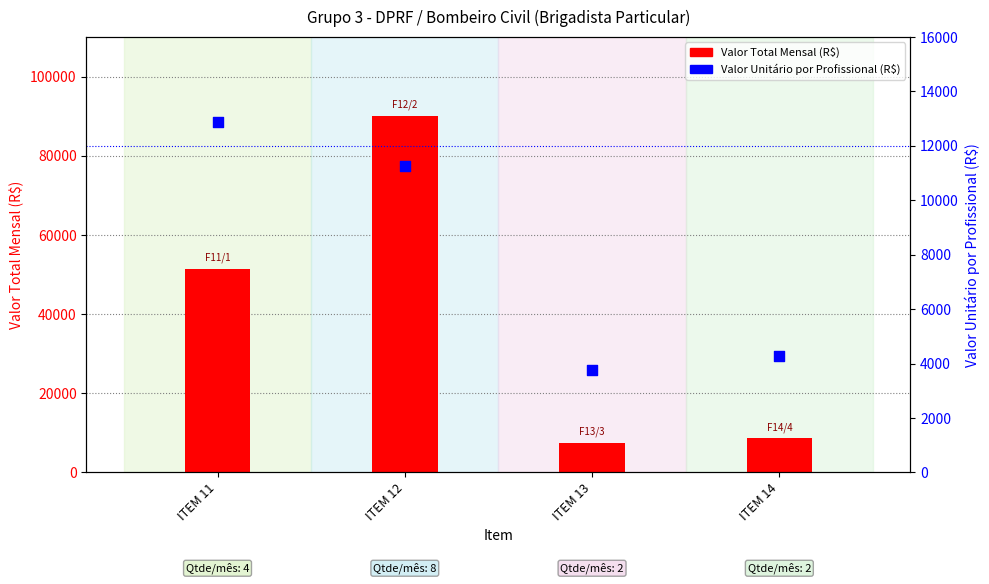

Which series has the largest total across all categories?

Valor Total Mensal (R$)